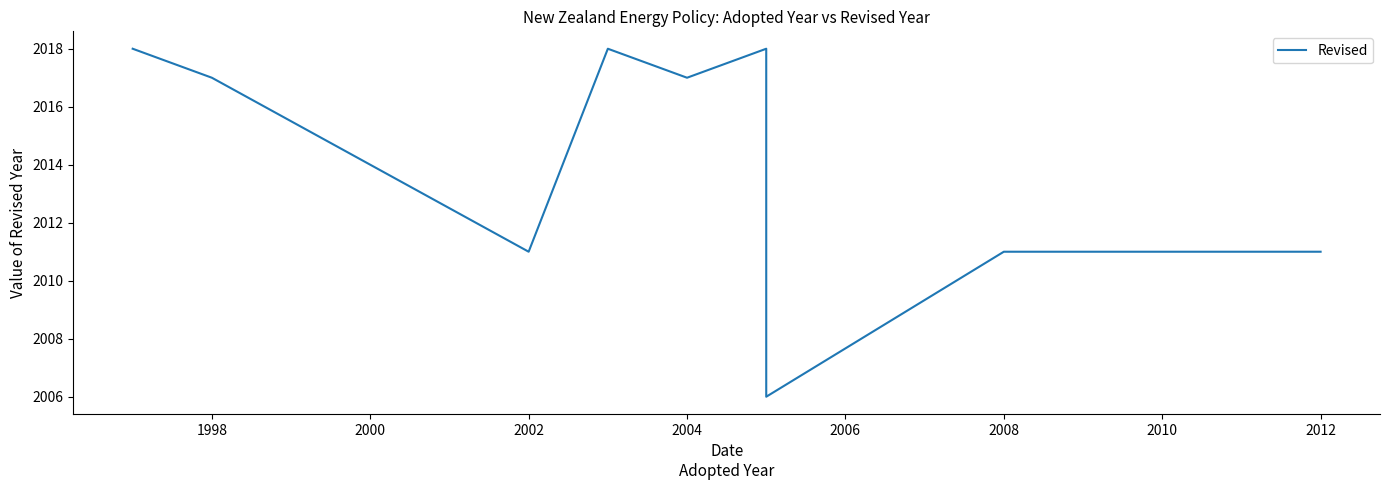

What is the maximum value shown in the chart?

2018